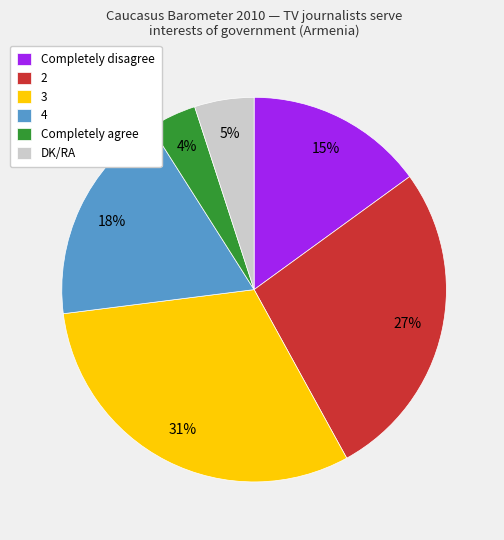

Count the number of slices in the pie.

6